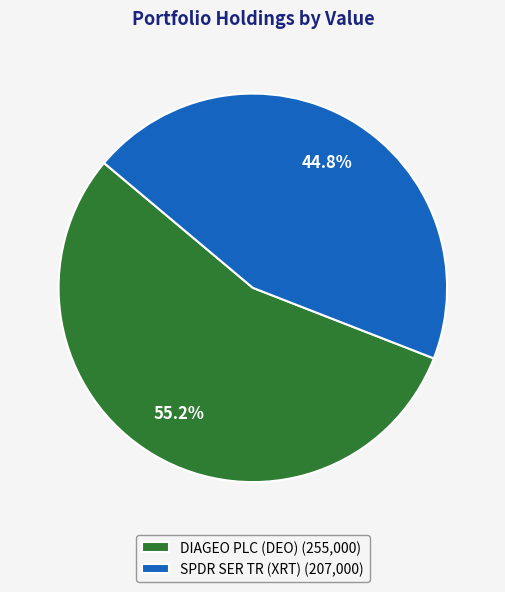

To the nearest percent, what is the average slice percentage?

50%